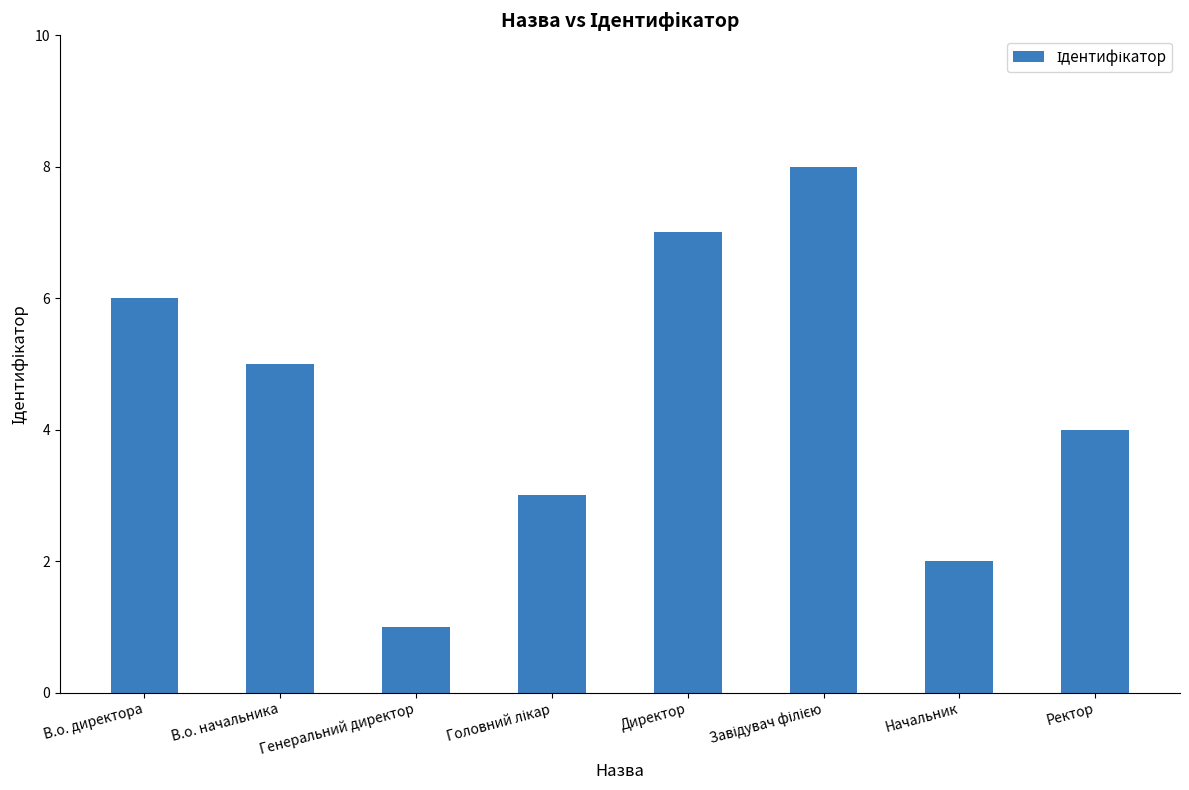

What is the sum of the values at Генеральний директор and Ректор?

5